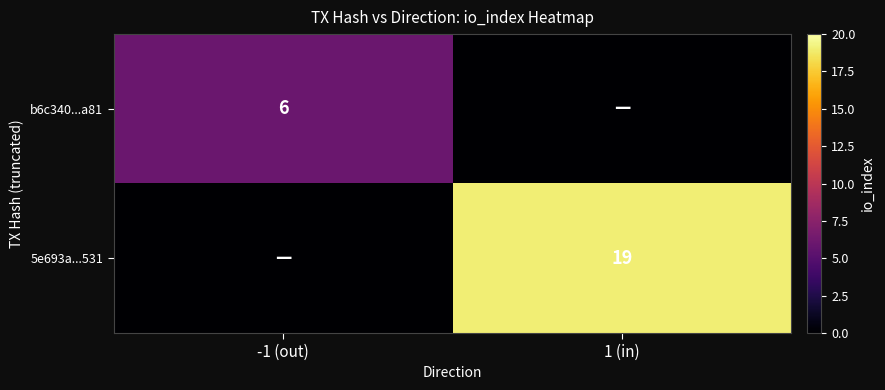

Is it true that b6c340...a81 equals 6 at -1 (out)?

True